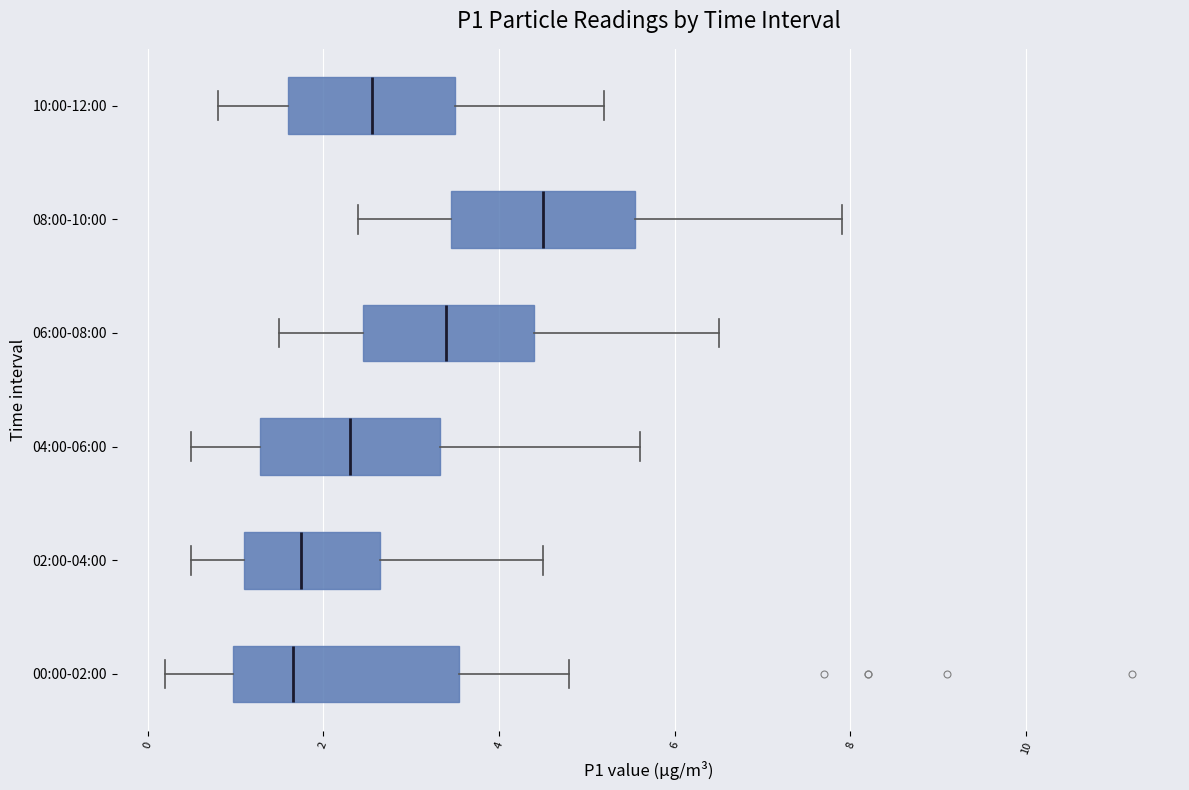

Reading bottom to top, transcribe this box plot: for each box, give where its median line is, the range the box spans, and where its two whiskers end, as read against the x-axis. The values are not printed on the chart, so give them approximately, as read against the axis.

00:00-02:00: median 1.6, box 1.0 to 3.6, whiskers 0.2 to 4.8
02:00-04:00: median 1.8, box 1.2 to 2.6, whiskers 0.6 to 4.6
04:00-06:00: median 2.4, box 1.2 to 3.4, whiskers 0.6 to 5.6
06:00-08:00: median 3.4, box 2.4 to 4.4, whiskers 1.6 to 6.6
08:00-10:00: median 4.6, box 3.4 to 5.6, whiskers 2.4 to 8.0
10:00-12:00: median 2.6, box 1.6 to 3.6, whiskers 0.8 to 5.2